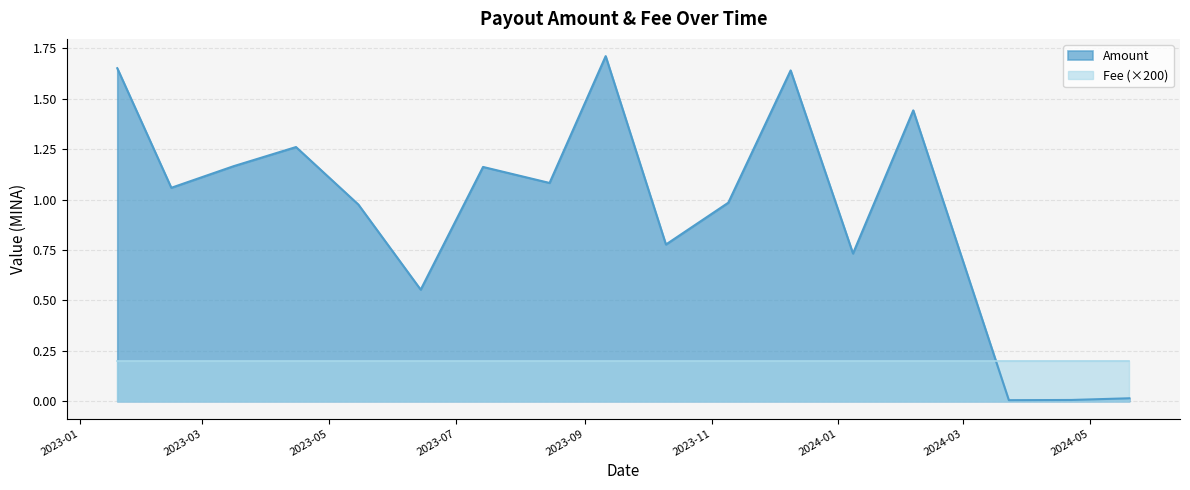

How many values exceed 1?

9